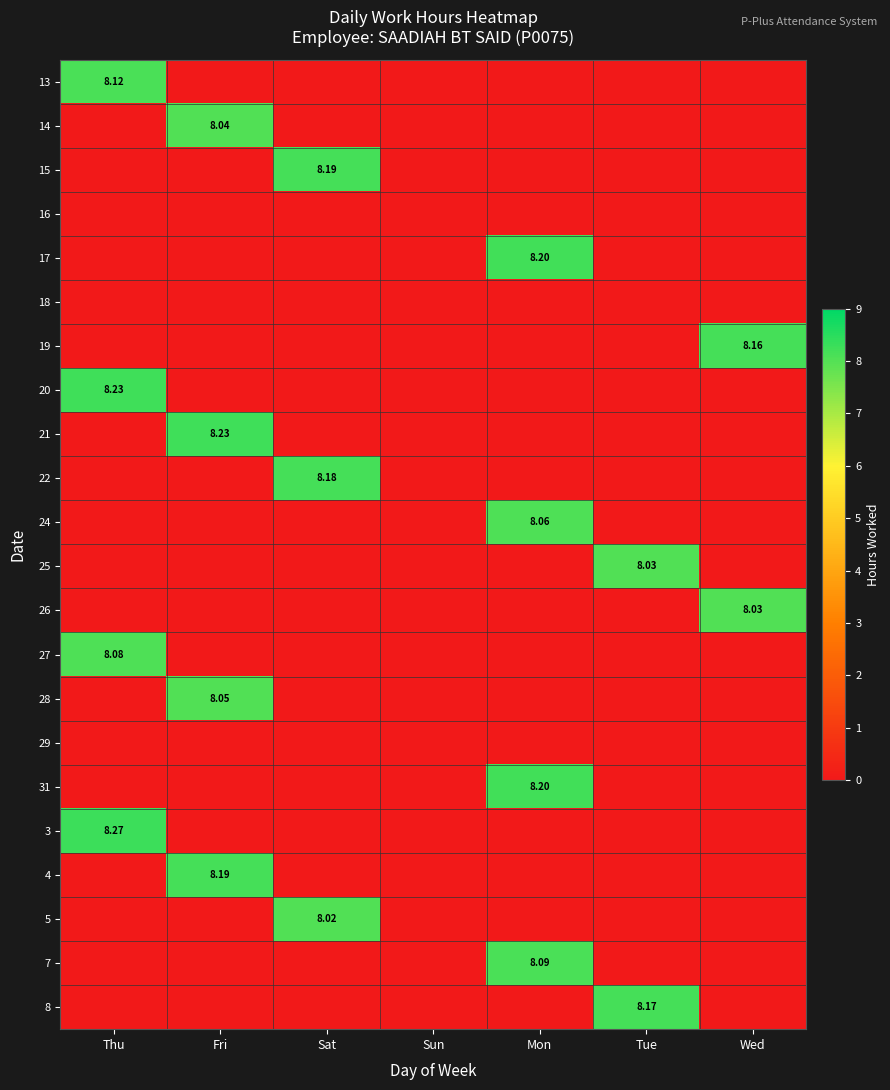

How many 20 values are between 0 and 1?

6